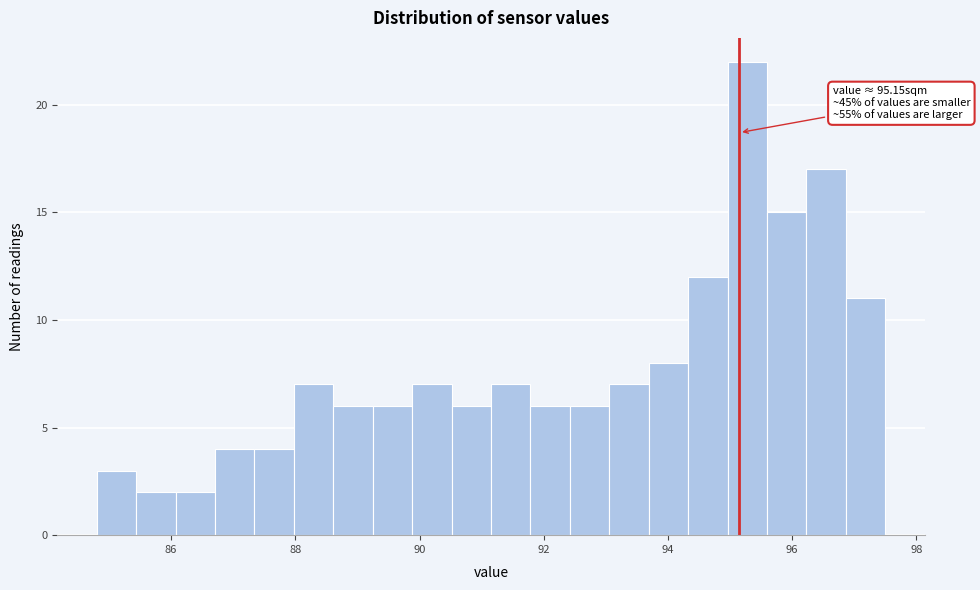

Read against the x-axis, roughly where is the centre of the tallest bar?

95.2